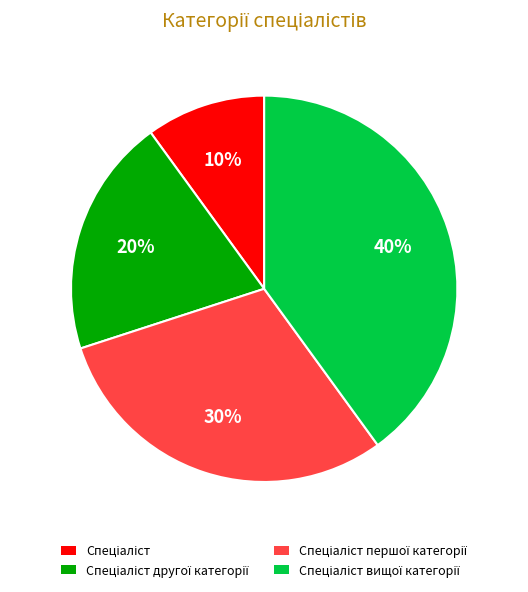

Does any single category account for the majority?

No